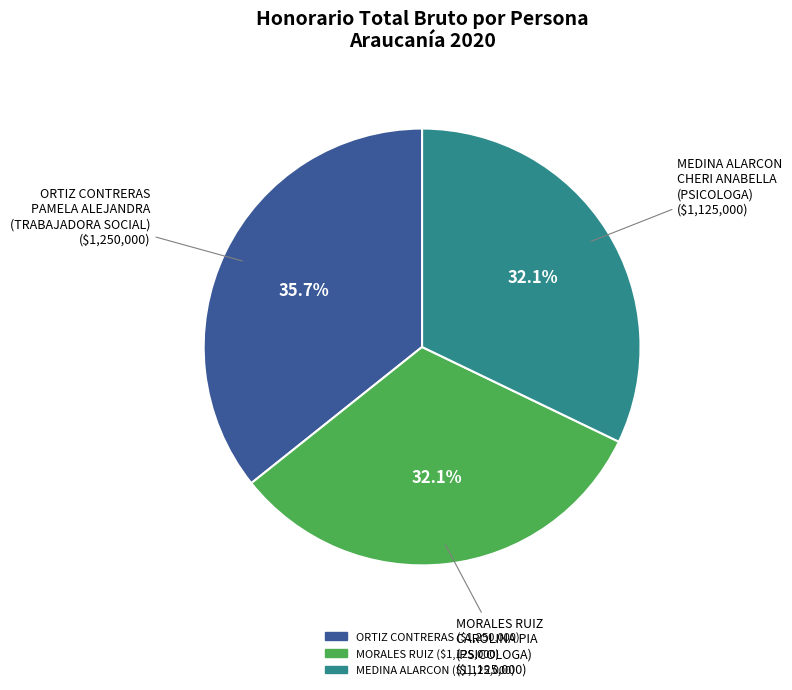

How many segments does this pie chart have?

3